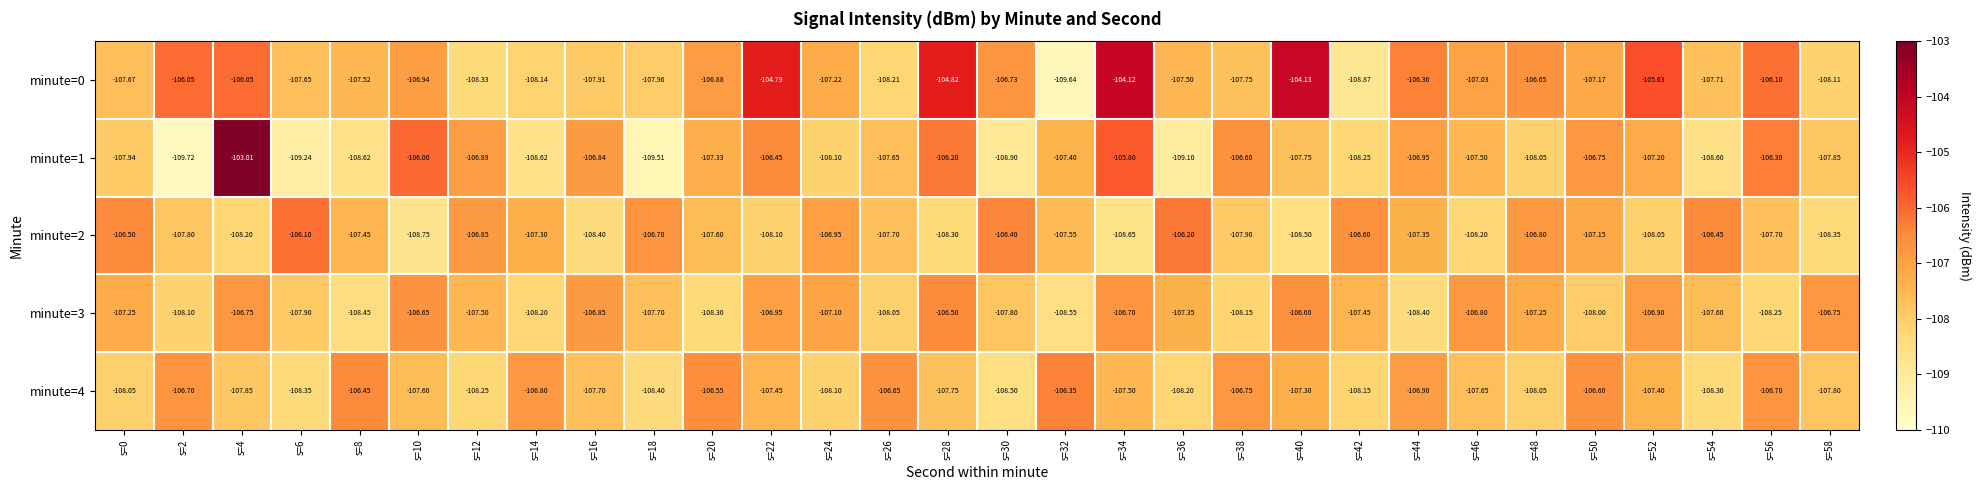

At s=40, list the series in order from smallest to largest.

minute=2, minute=1, minute=4, minute=3, minute=0